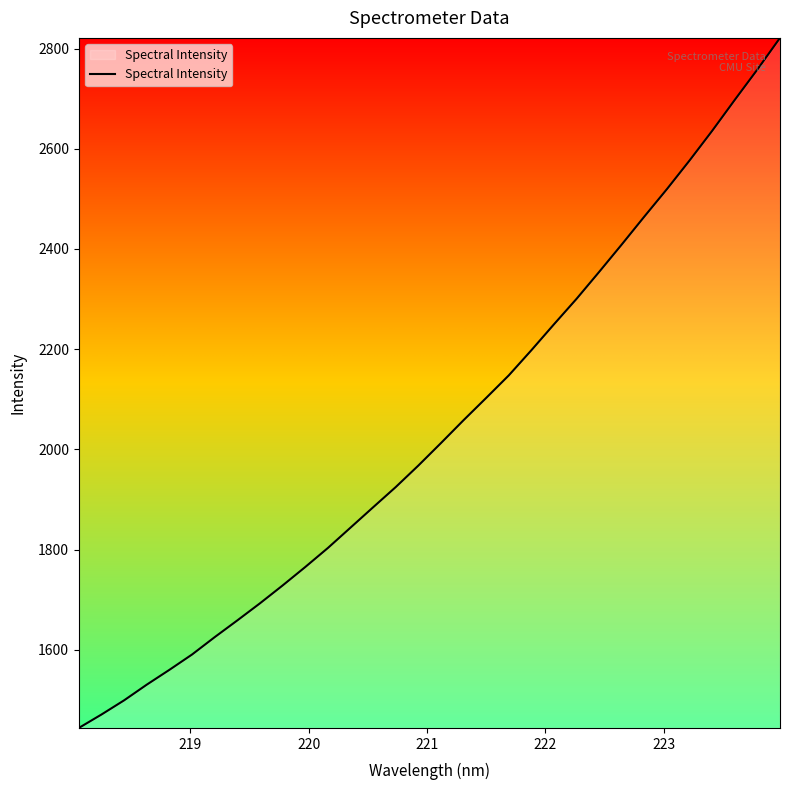

What is the sum of all values?

65291.9